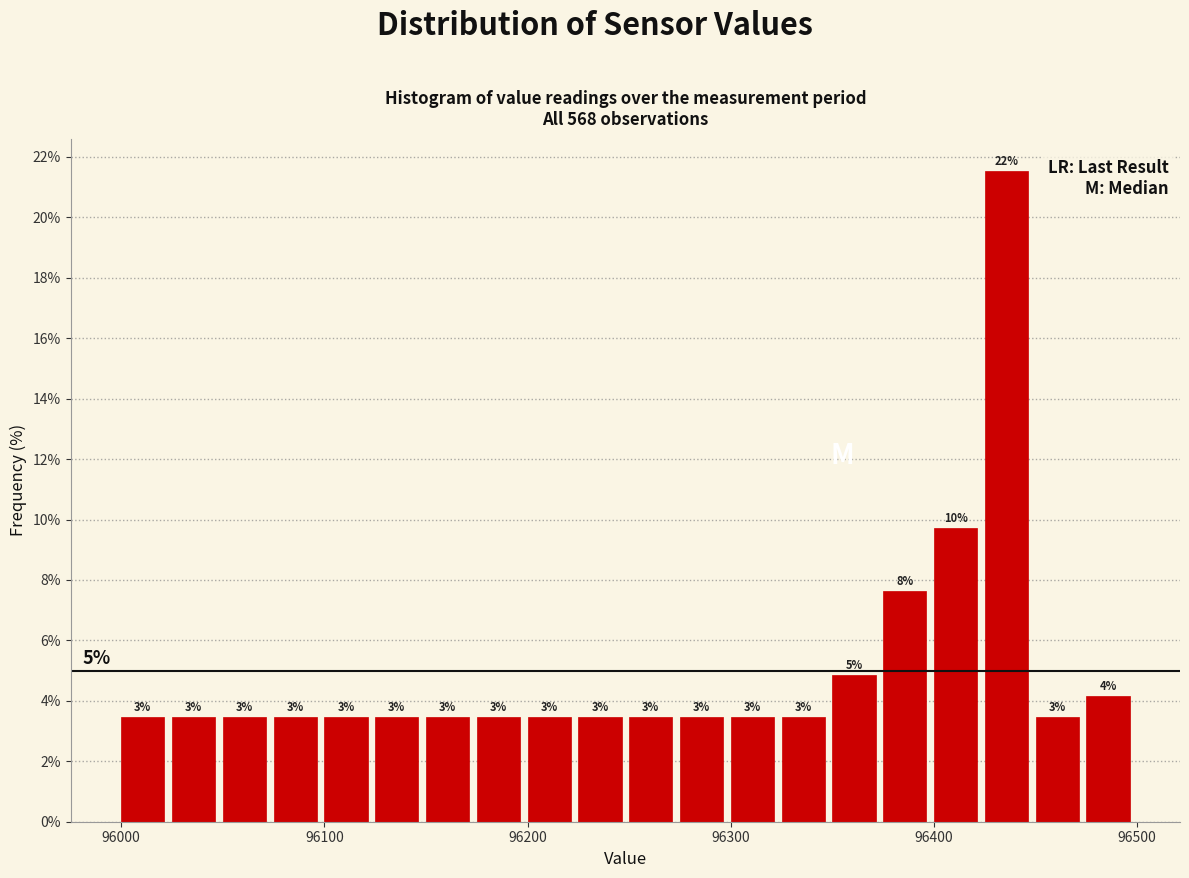

Read against the x-axis, roughly where is the centre of the tallest bar?

96440